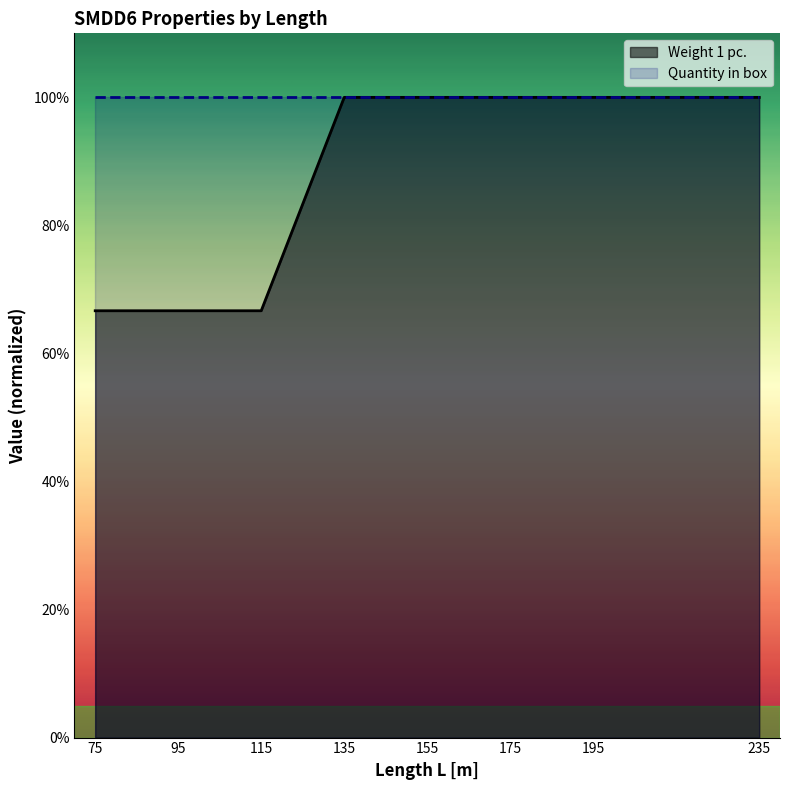

Rank the categories by value from lowest to highest.

75, 95, 115, 135, 155, 175, 195, 235